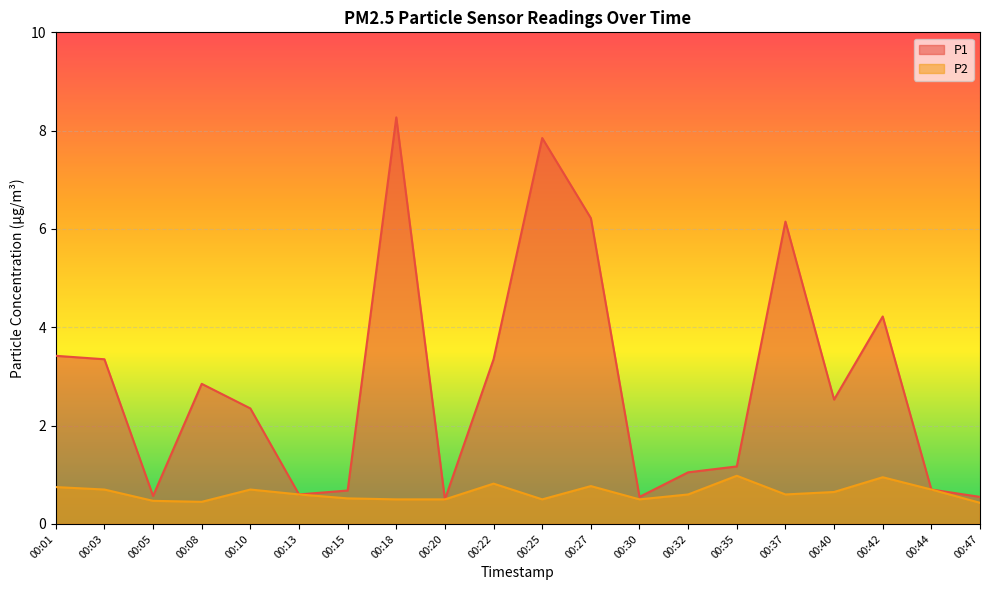

Is the value of P2 at 00:40 greater than the value of P1 at 00:37?

No